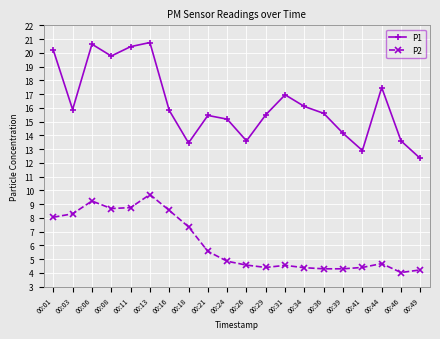

In P1, how many points are higher than both neighbors (excluding endpoints)?

5